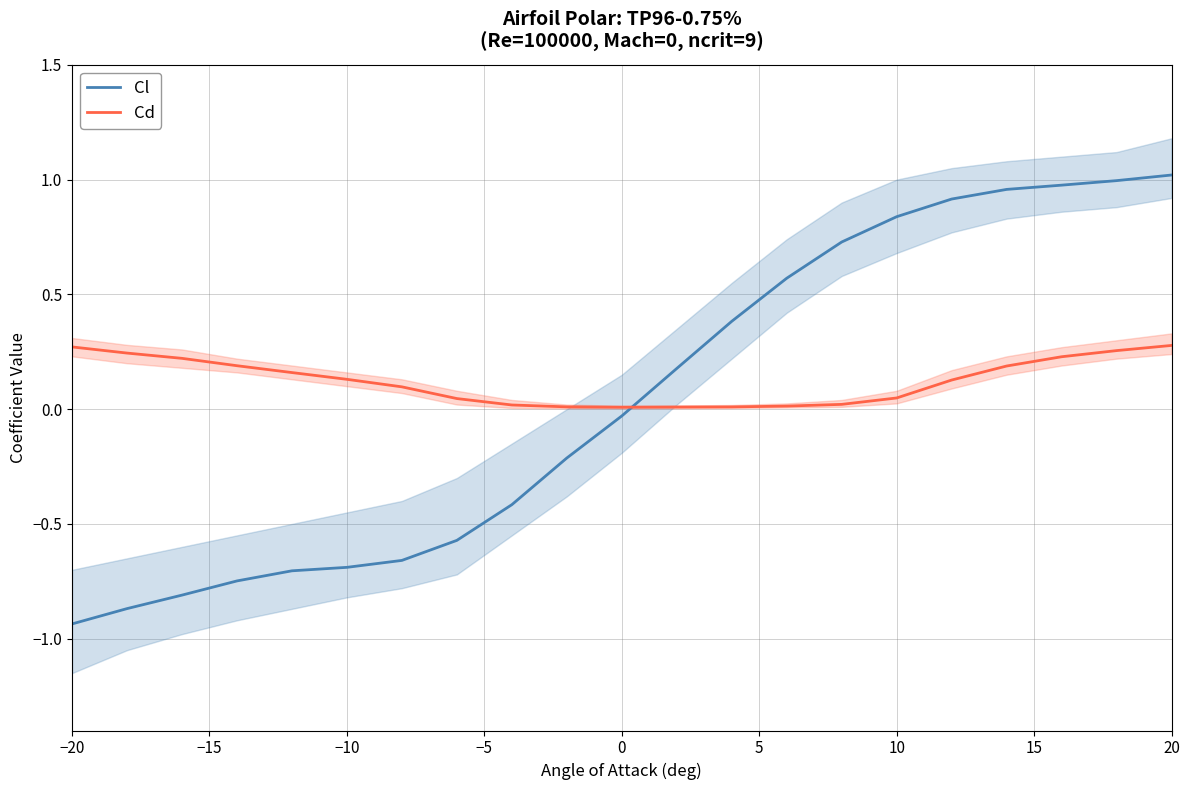

Which series has the largest total across all categories?

Cd